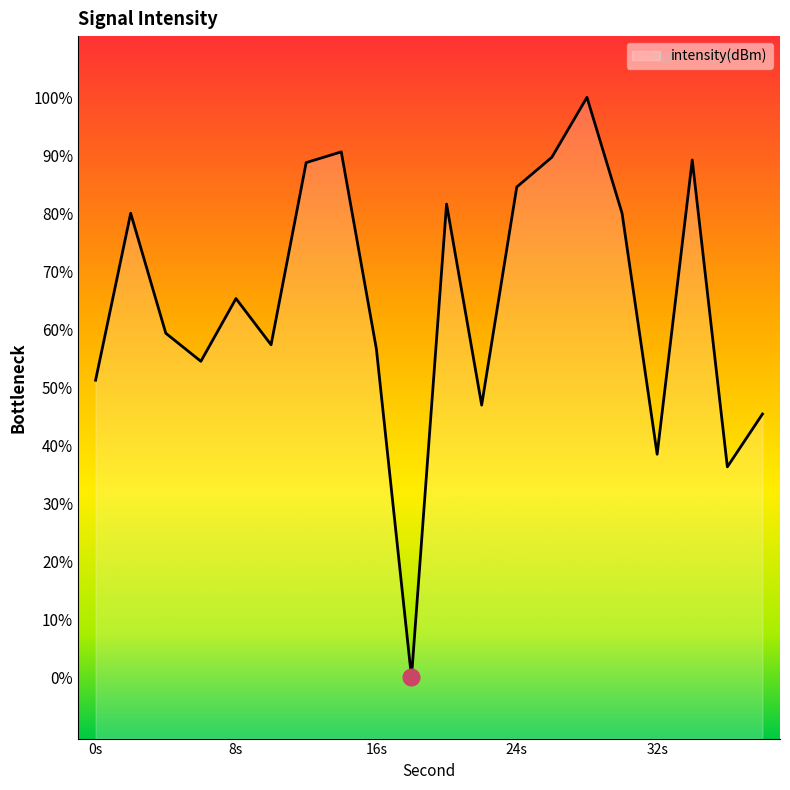

Is it true that the value at 6 is -180.2?

False